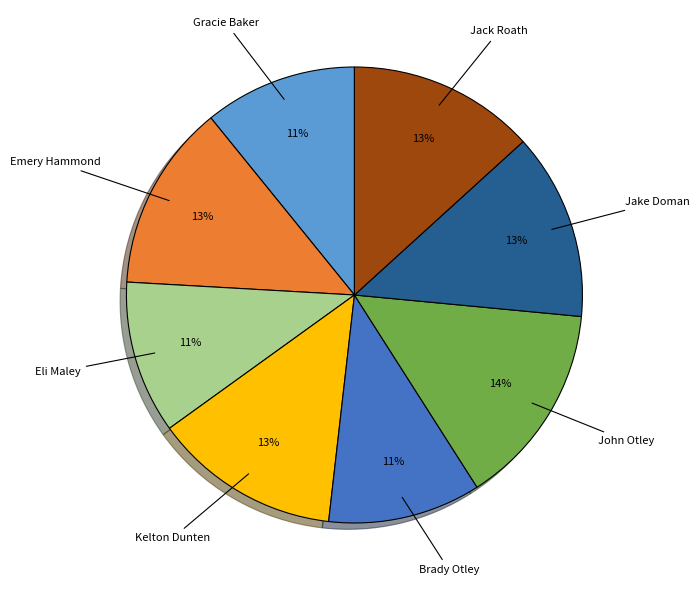

To the nearest percent, what is the average slice percentage?

12%